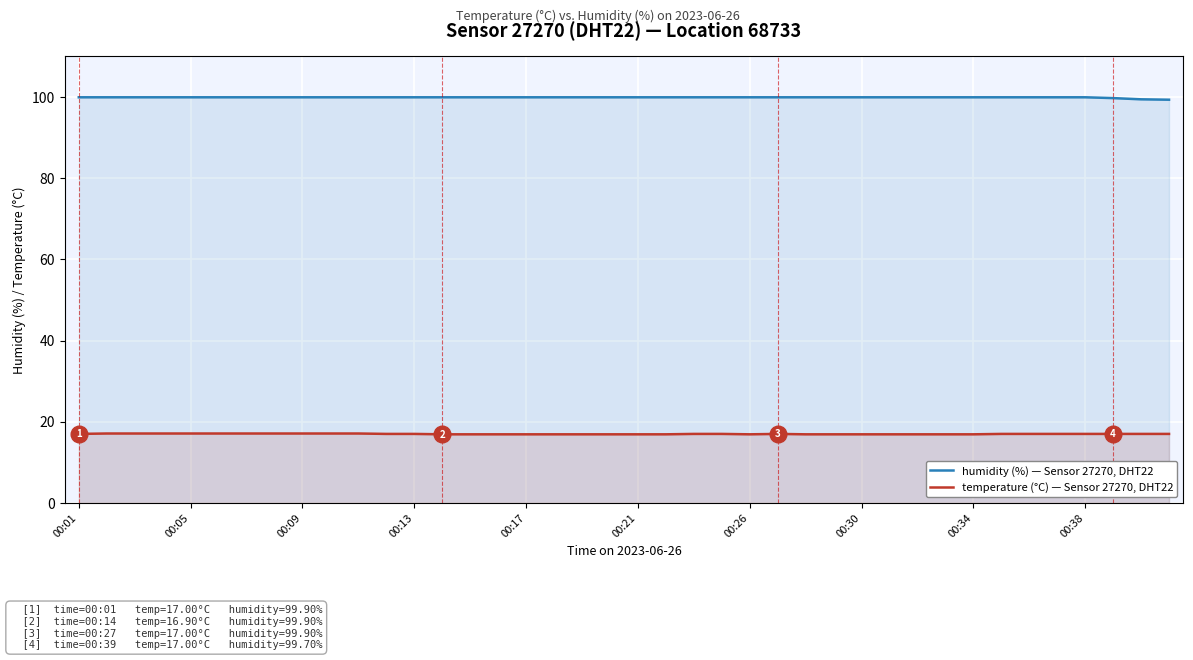

Is it true that temperature (°C) — Sensor 27270, DHT22 equals 29.5 at 00:38?

False